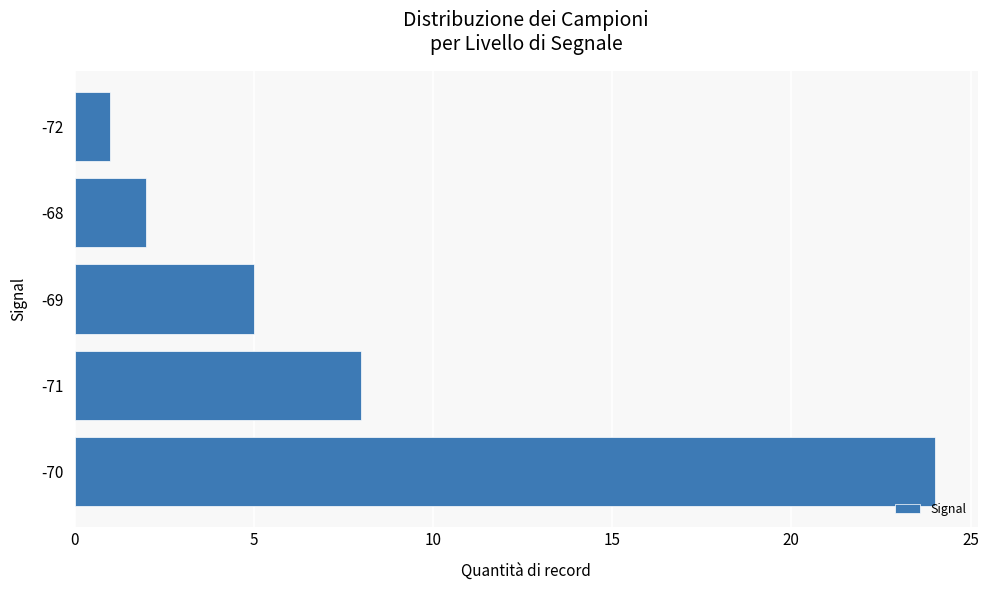

Which category has the lowest value across all series?

-72